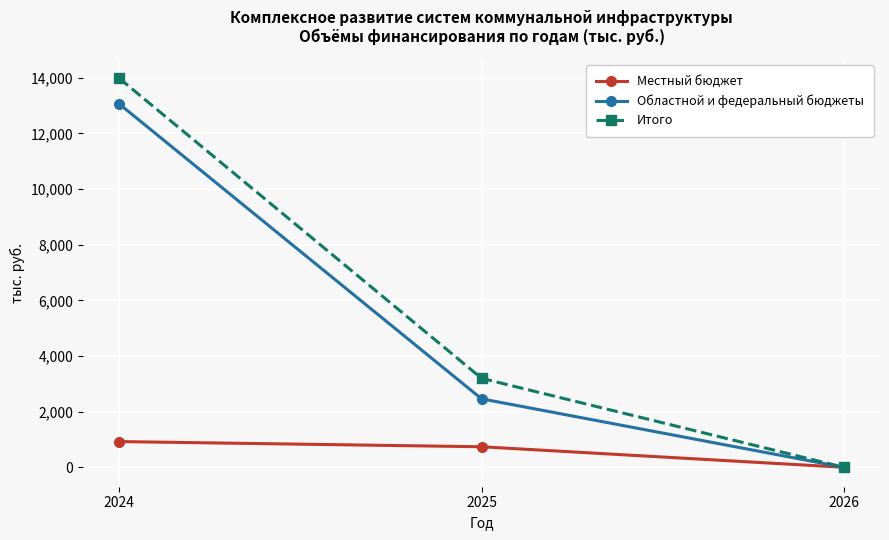

Reading right to left, extract all data points from this chart.

Местный бюджет: 0.0	737.4	924.0
Областной и федеральный бюджеты: 0.0	2461.0	13058.4
Итого: 0.0	3198.3	13982.4